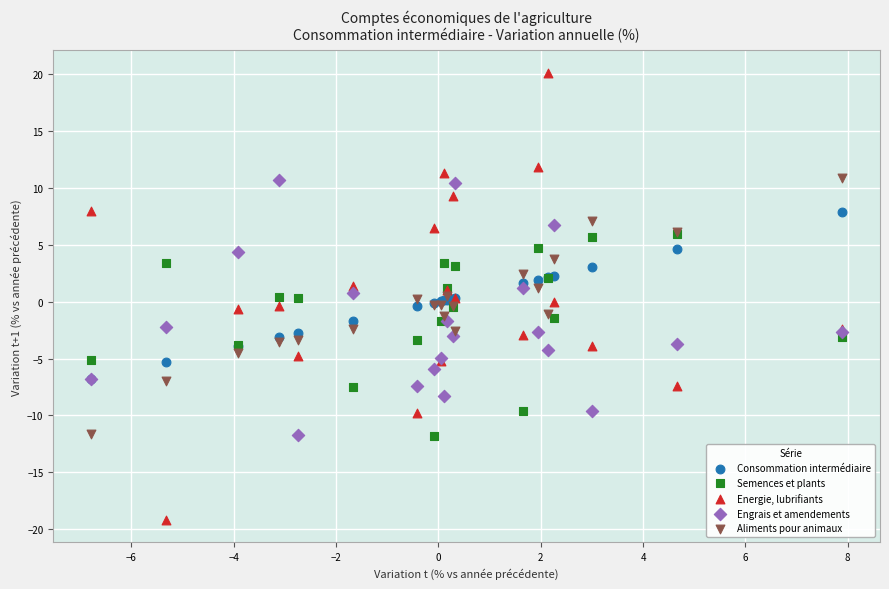

Which series contains the highest Y value?

Energie, lubrifiants